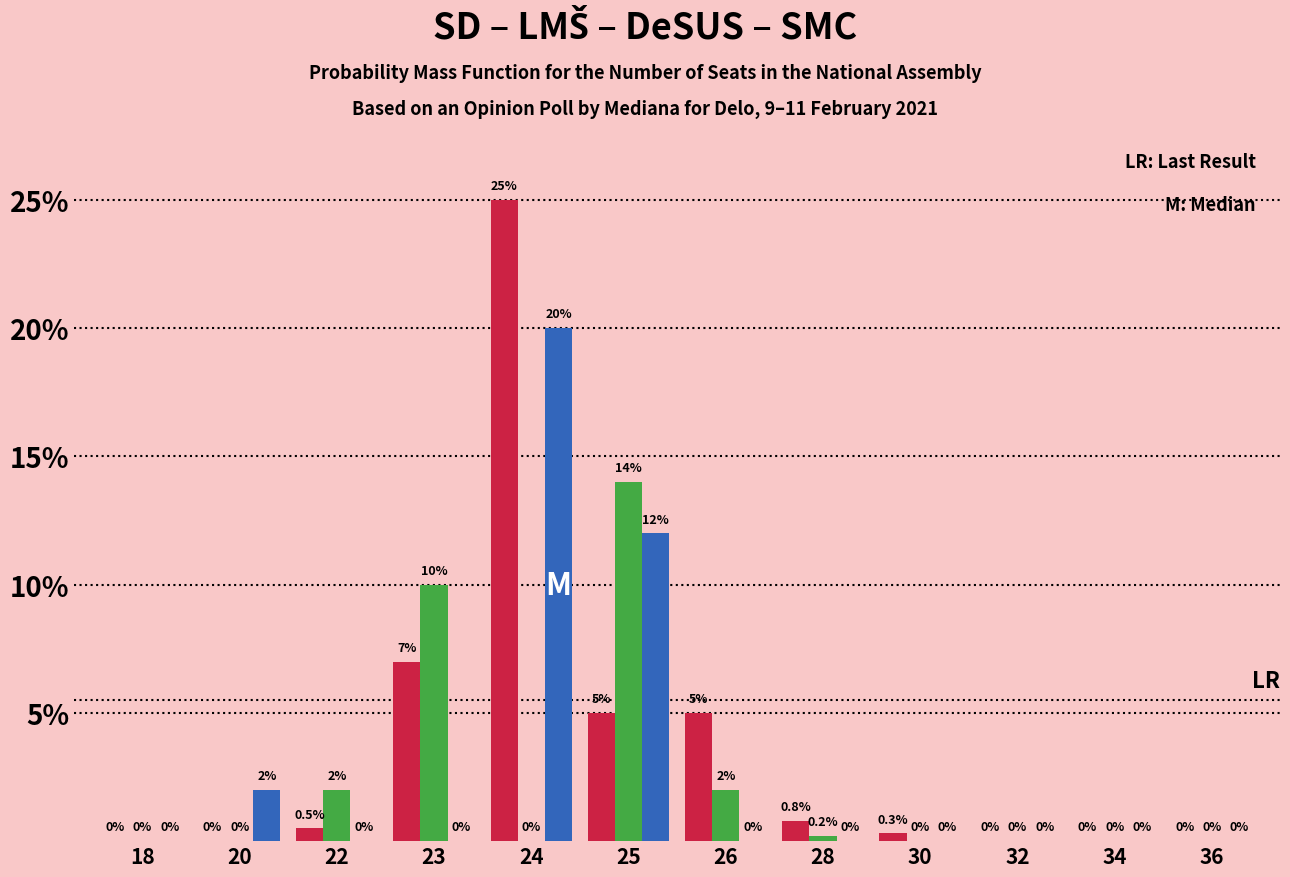

What is the maximum value shown in the chart?

25.0